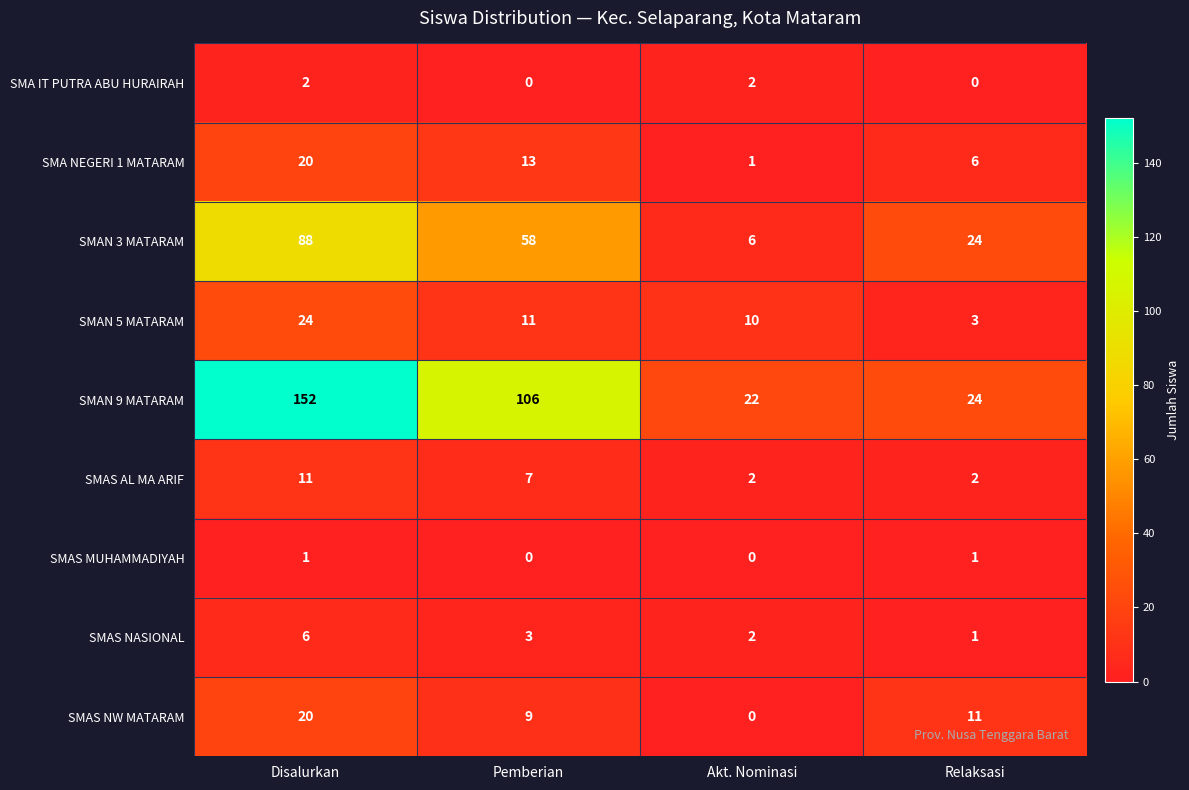

What is the sum of the SMAN 5 MATARAM values at Akt. Nominasi and Disalurkan?

34